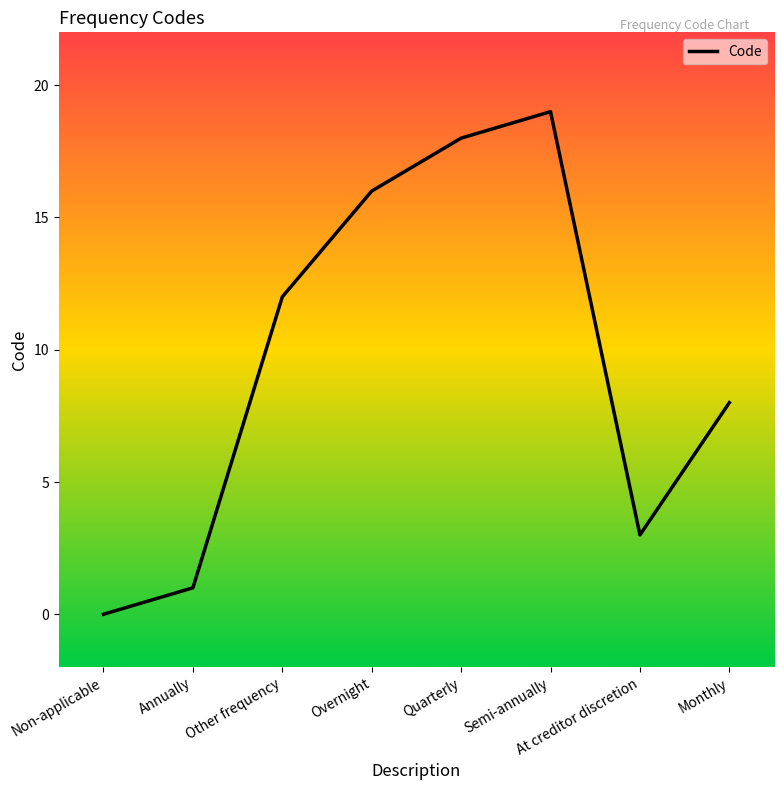

How many lines are shown in the chart?

1